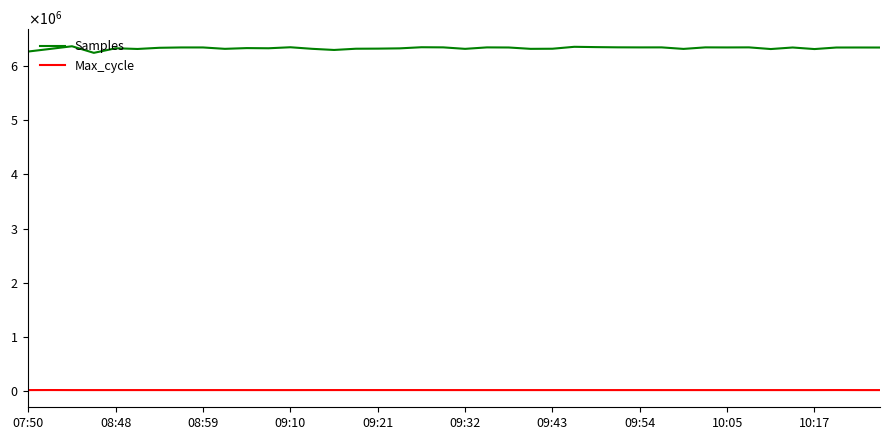

Which series has the largest range (max minus min)?

Samples